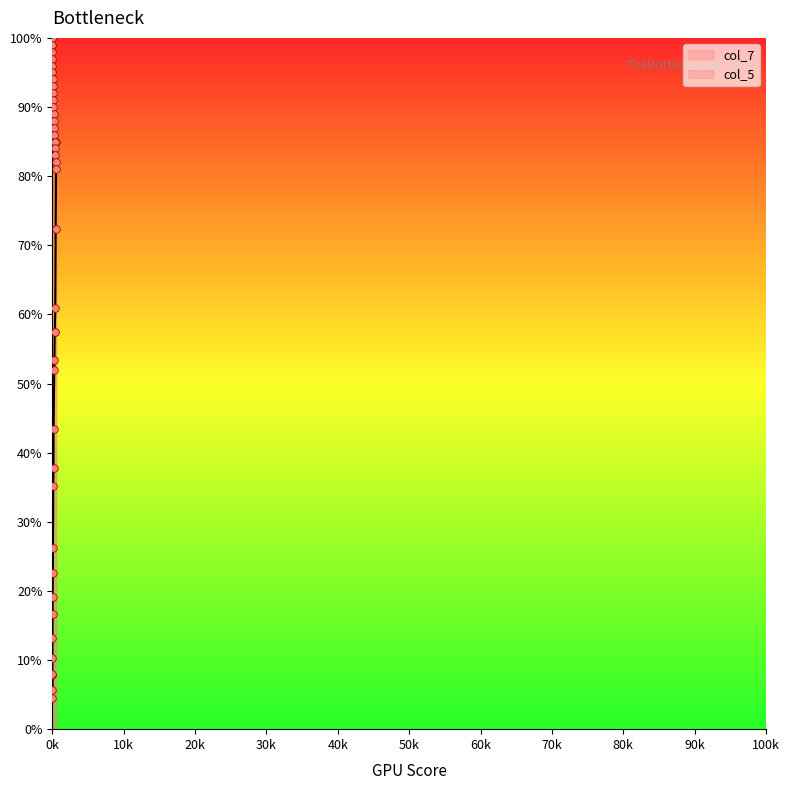

At how many categories does at least one series exceed 61?

20